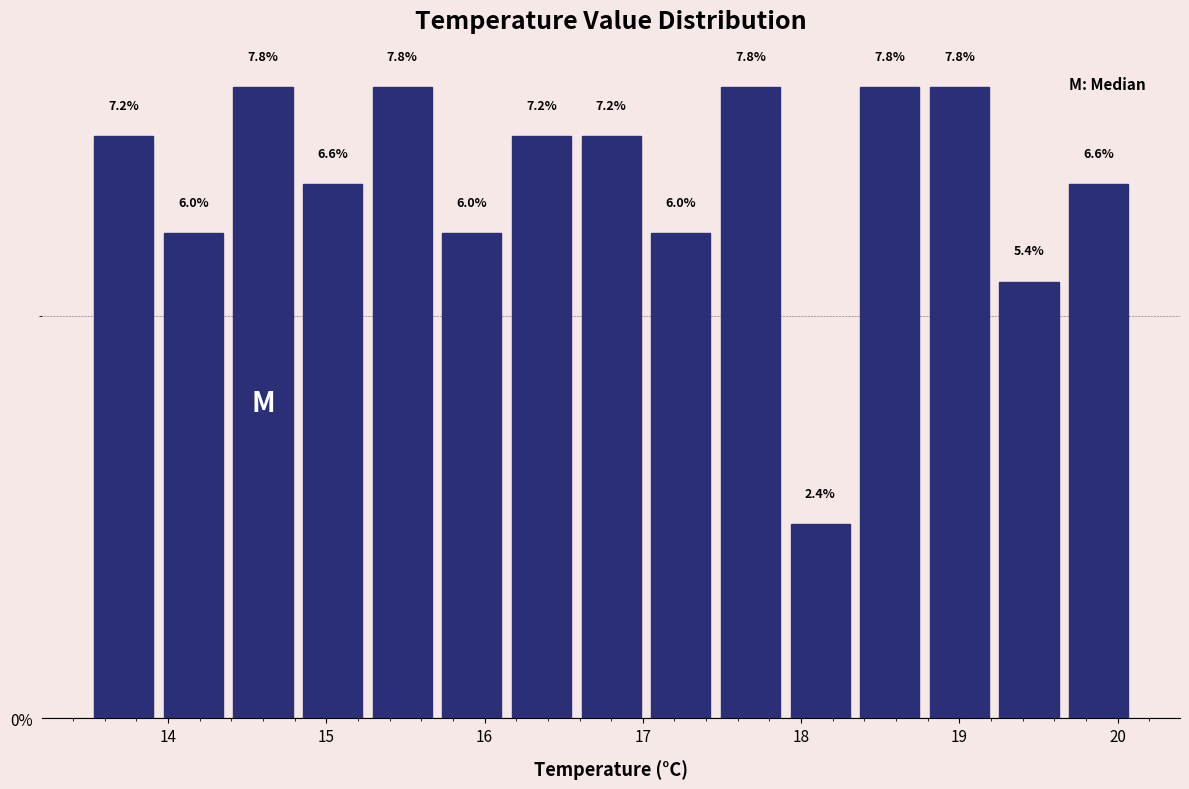

Reading left to right, transcribe this chart: for each bar, give the range it covers on the x-axis and its height. The bar edges are not printed on the chart, so give them approximately, as read against the axis.

13.50 to 13.94: 7.2
13.94 to 14.38: 6.0
14.38 to 14.82: 7.8
14.82 to 15.26: 6.6
15.26 to 15.70: 7.8
15.70 to 16.14: 6.0
16.14 to 16.58: 7.2
16.58 to 17.02: 7.2
17.02 to 17.46: 6.0
17.46 to 17.90: 7.8
17.90 to 18.34: 2.4
18.34 to 18.78: 7.8
18.78 to 19.22: 7.8
19.22 to 19.66: 5.4
19.66 to 20.10: 6.6